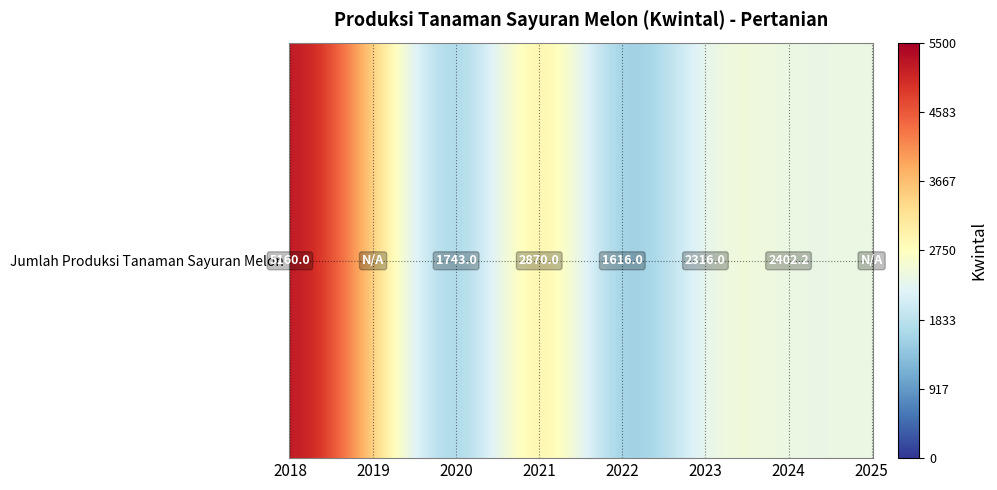

Rank the categories by value from lowest to highest.

2019, 2025, 2022, 2020, 2023, 2024, 2021, 2018